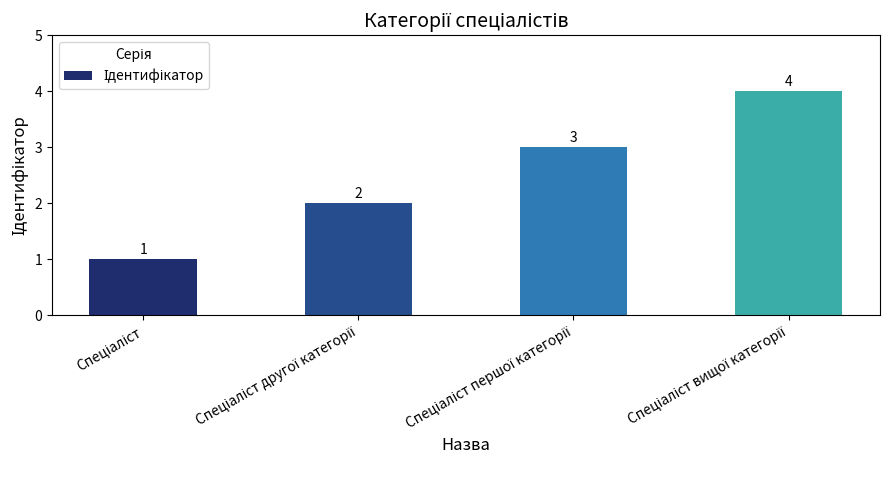

What is the value of the 4th bar from the left?

4